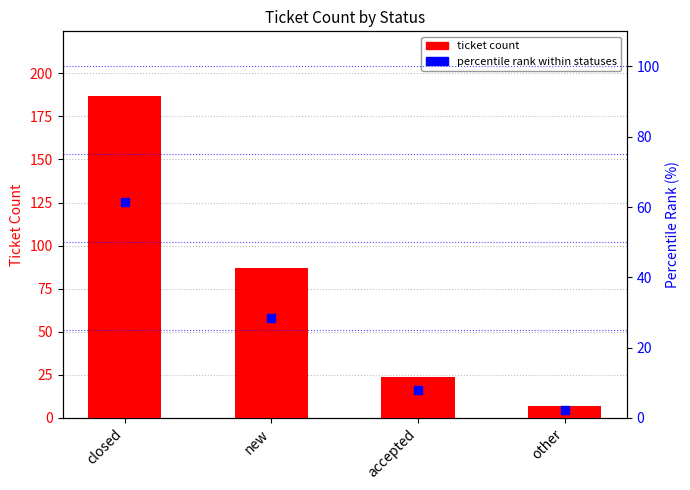

Is the value of ticket count at accepted greater than the value of percentile rank within statuses at closed?

No